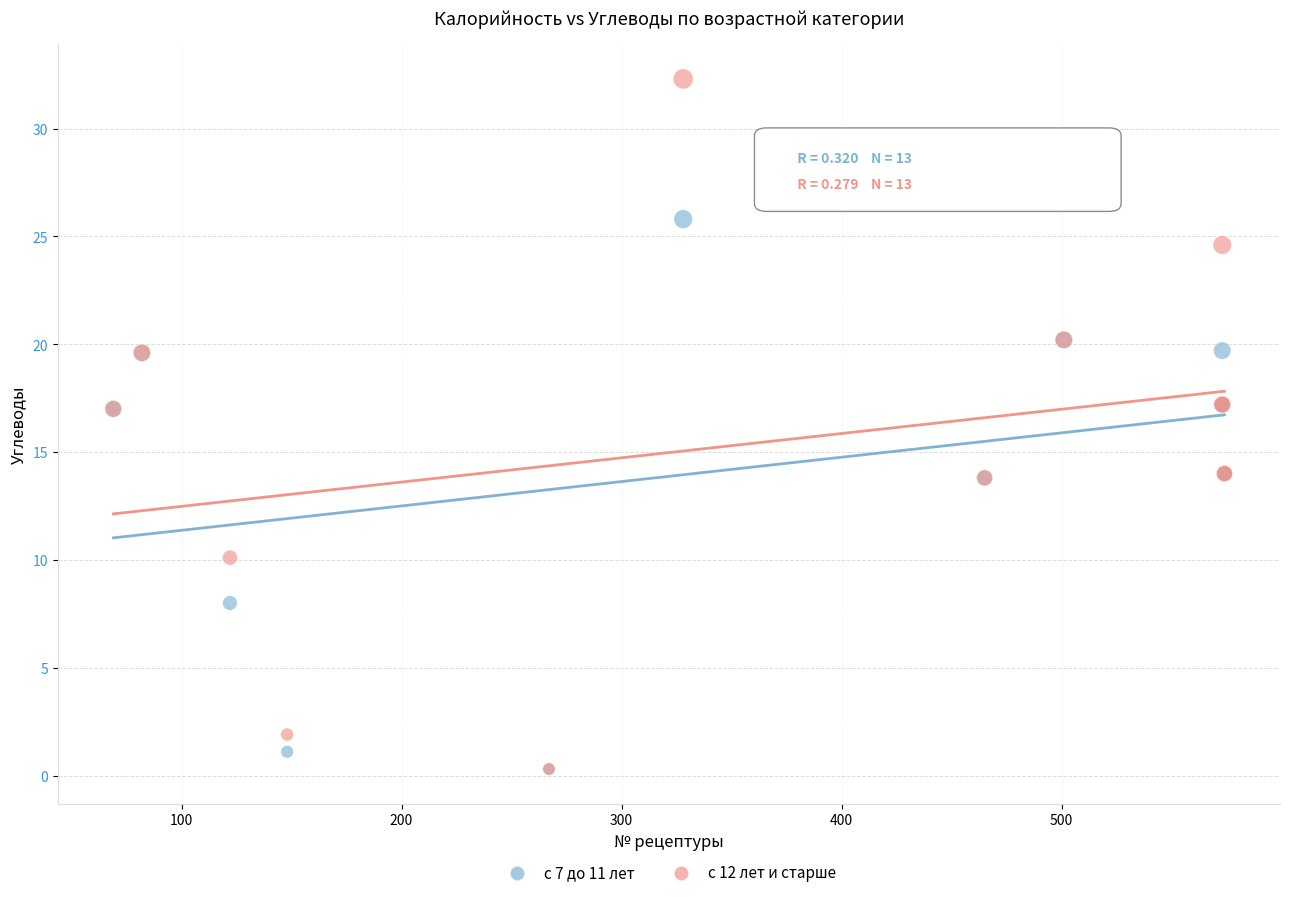

Which series has the largest Y range (max minus min)?

с 12 лет и старше